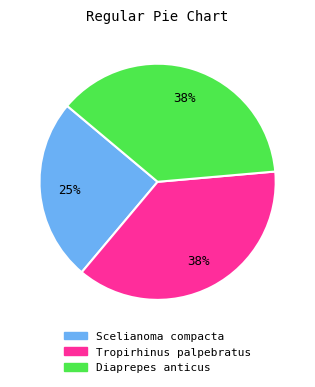

Is it true that Tropirhinus palpebratus is 32% of the pie?

False